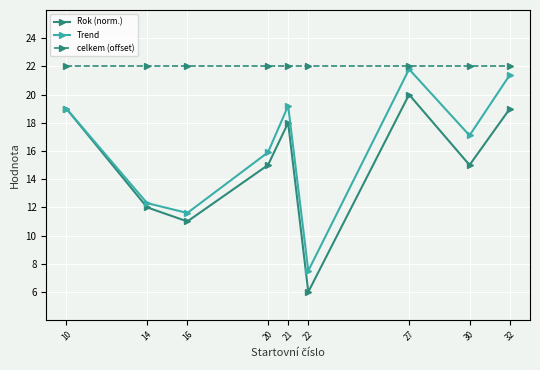

What is the value of the Rok (norm.) point at the 9th from the left?

19.0